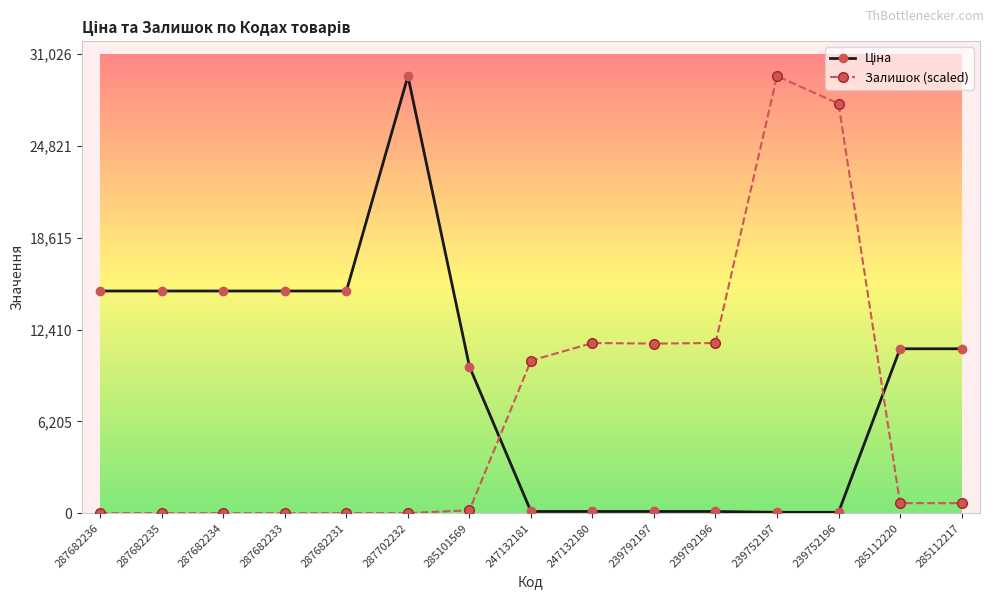

What is the difference between the highest and lowest values at 287702232?

29548.9